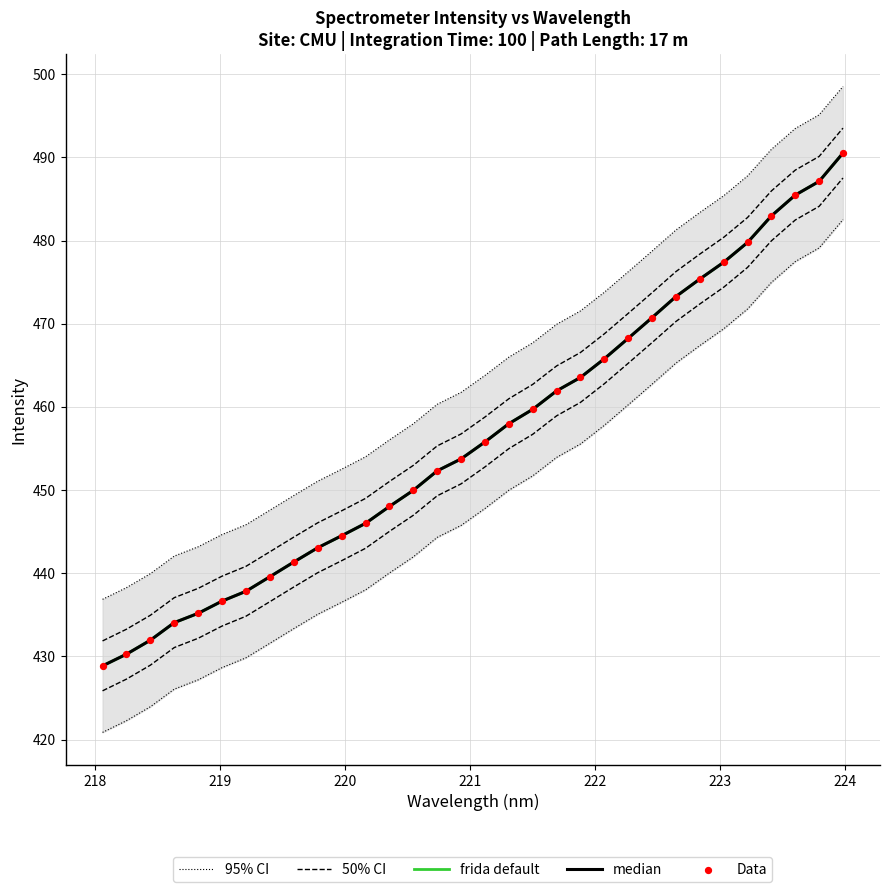

Which series reaches the maximum Y coordinate?

95% CI